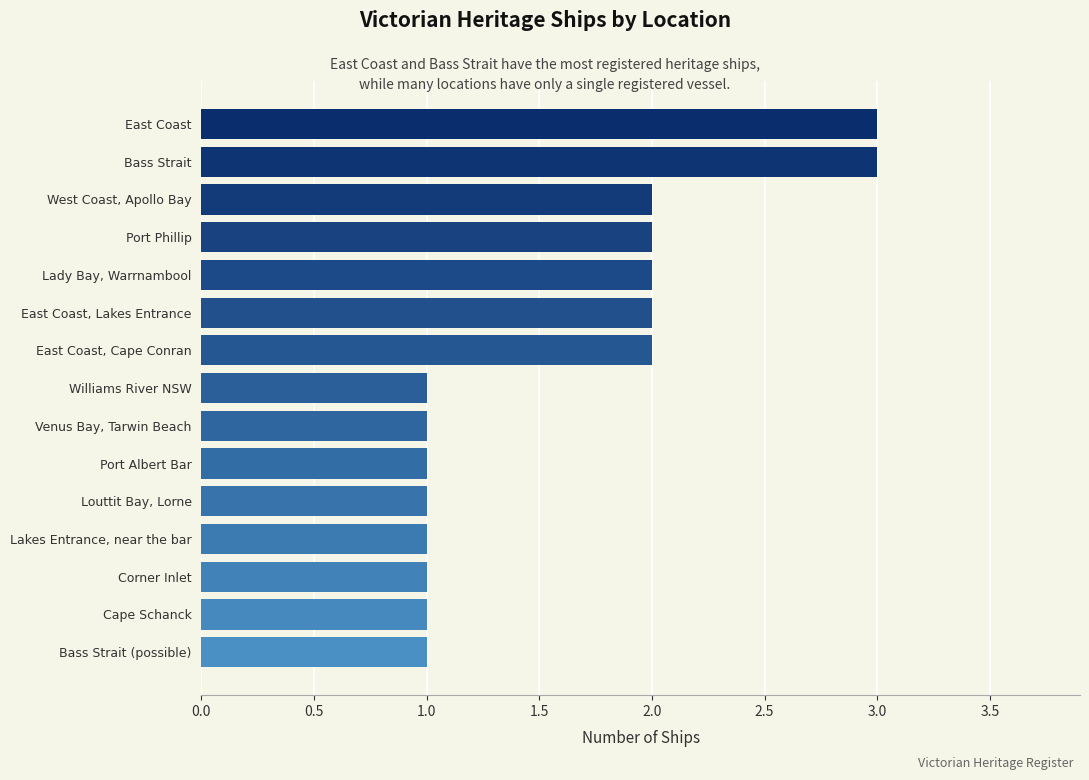

Reading bottom to top, transcribe all the data shown in this chart.

1	1	1	1	1	1	1	1	2	2	2	2	2	3	3